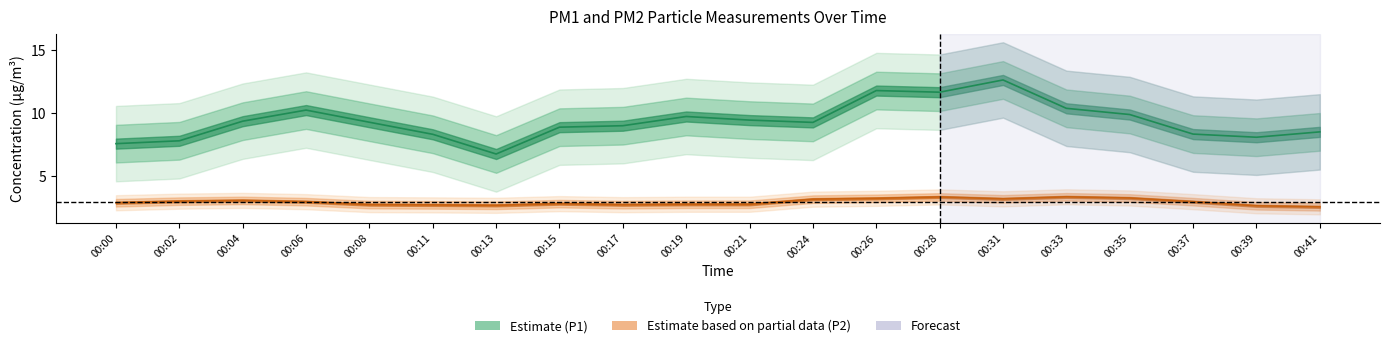

What is the total value across all series at 00:37?

11.0